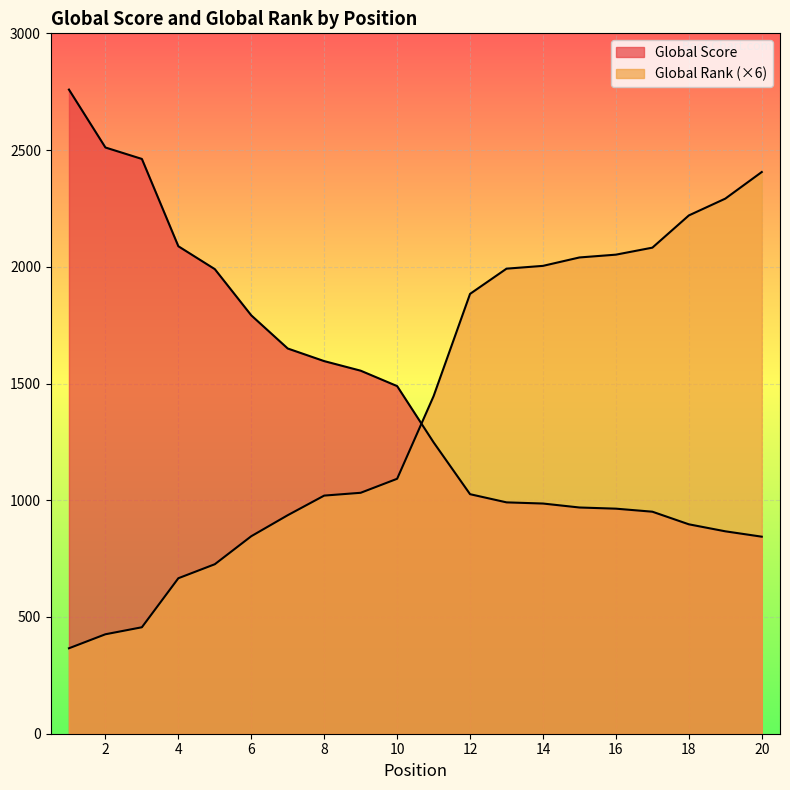

How many data points in Global Score are above 1489?

9